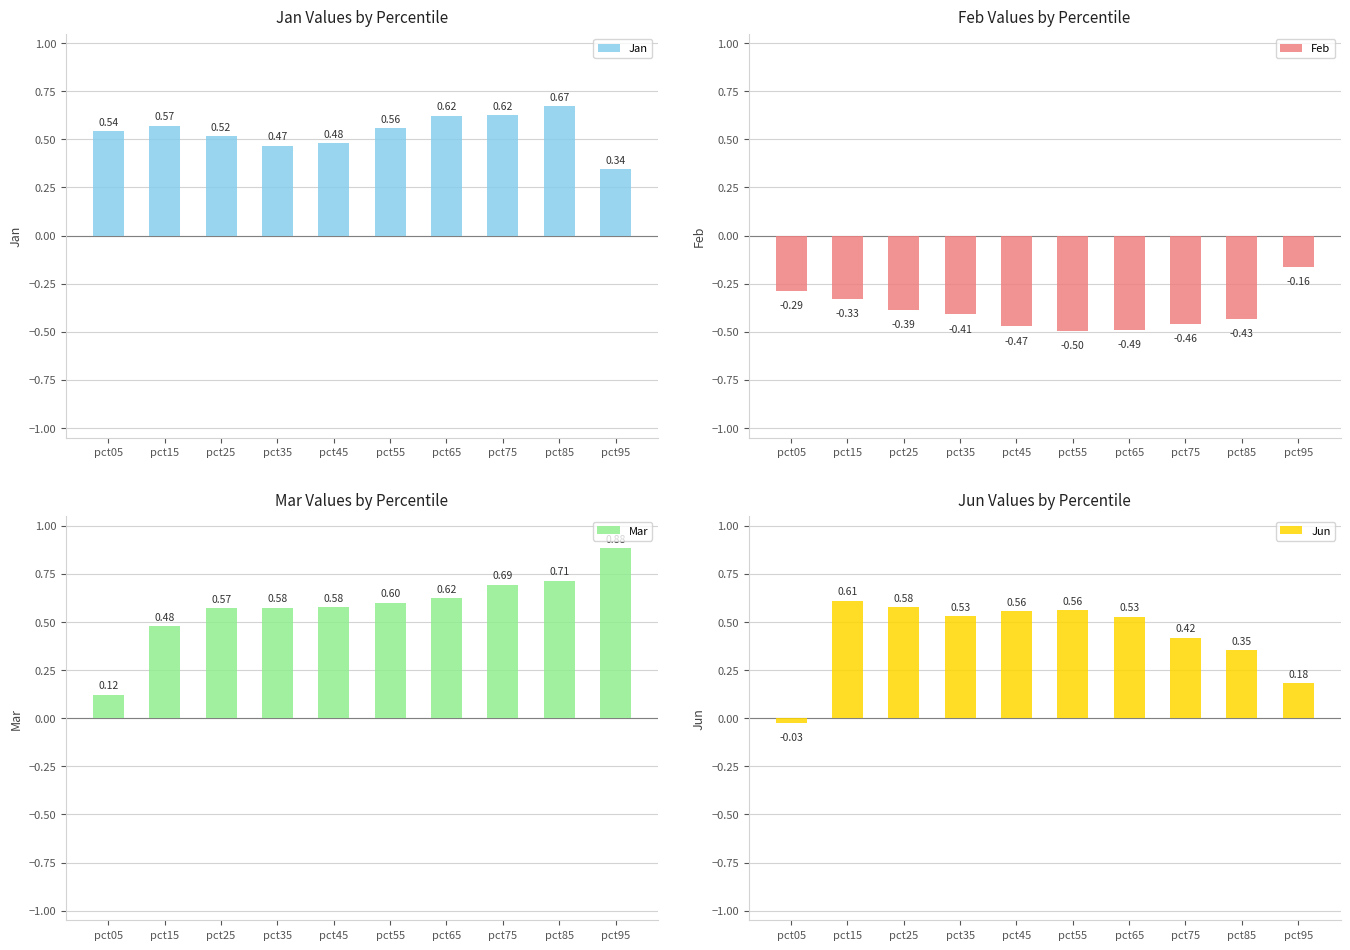

What is the average value of the Mar series?

0.6